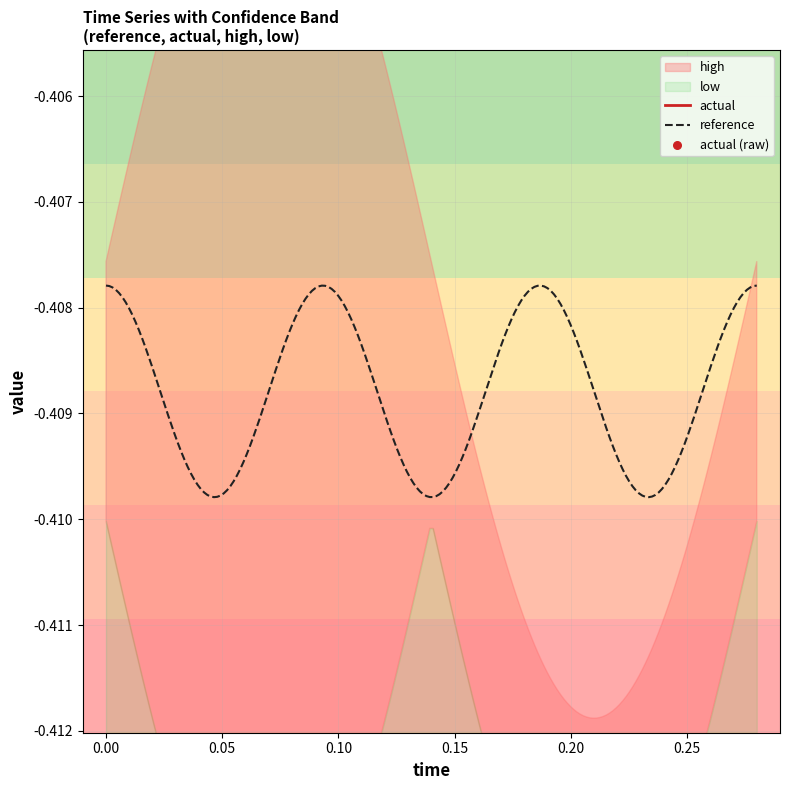

Which series has the largest Y range (max minus min)?

high